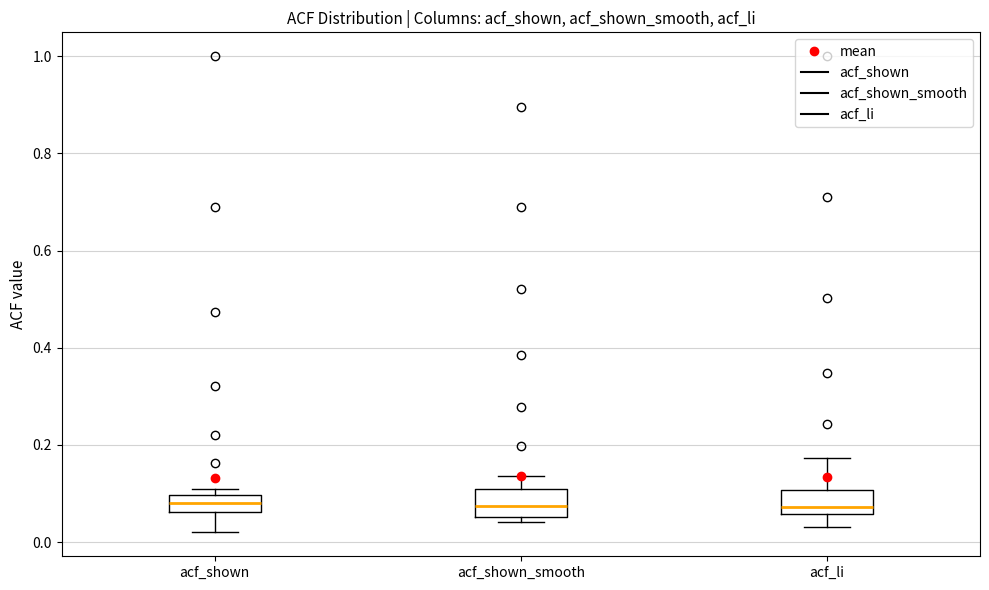

Where is the upper edge of the box for acf_shown on the y-axis? The values are not printed on the chart, so give them approximately, as read against the axis.

0.10